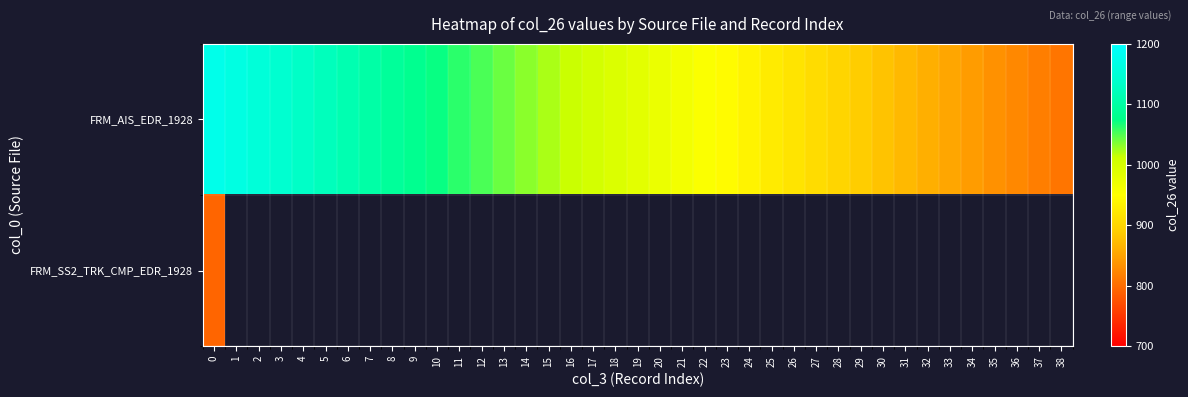

How many categories are shown in the chart?

39